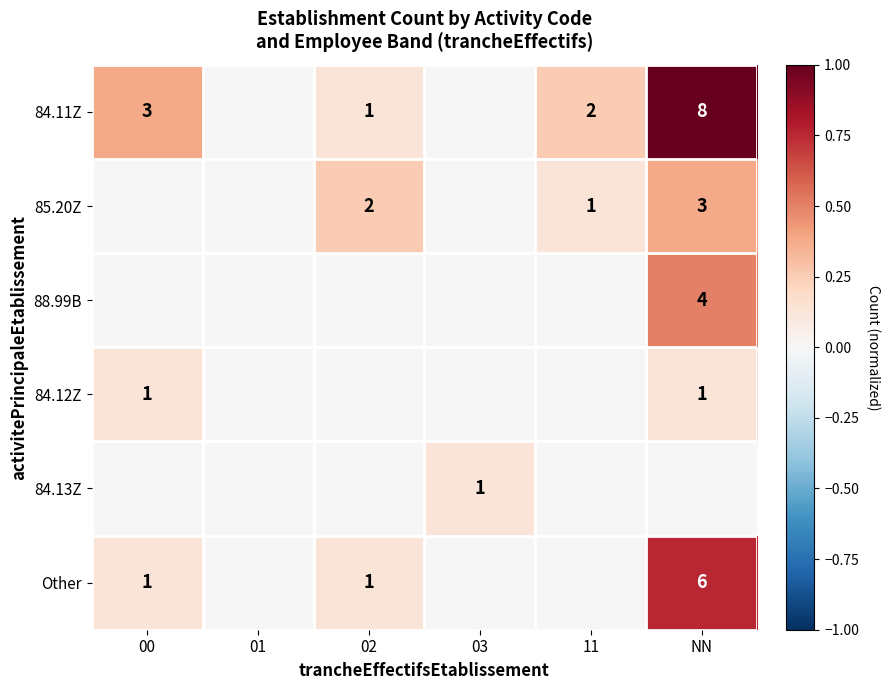

Is it true that 84.11Z equals 1 at 02?

True